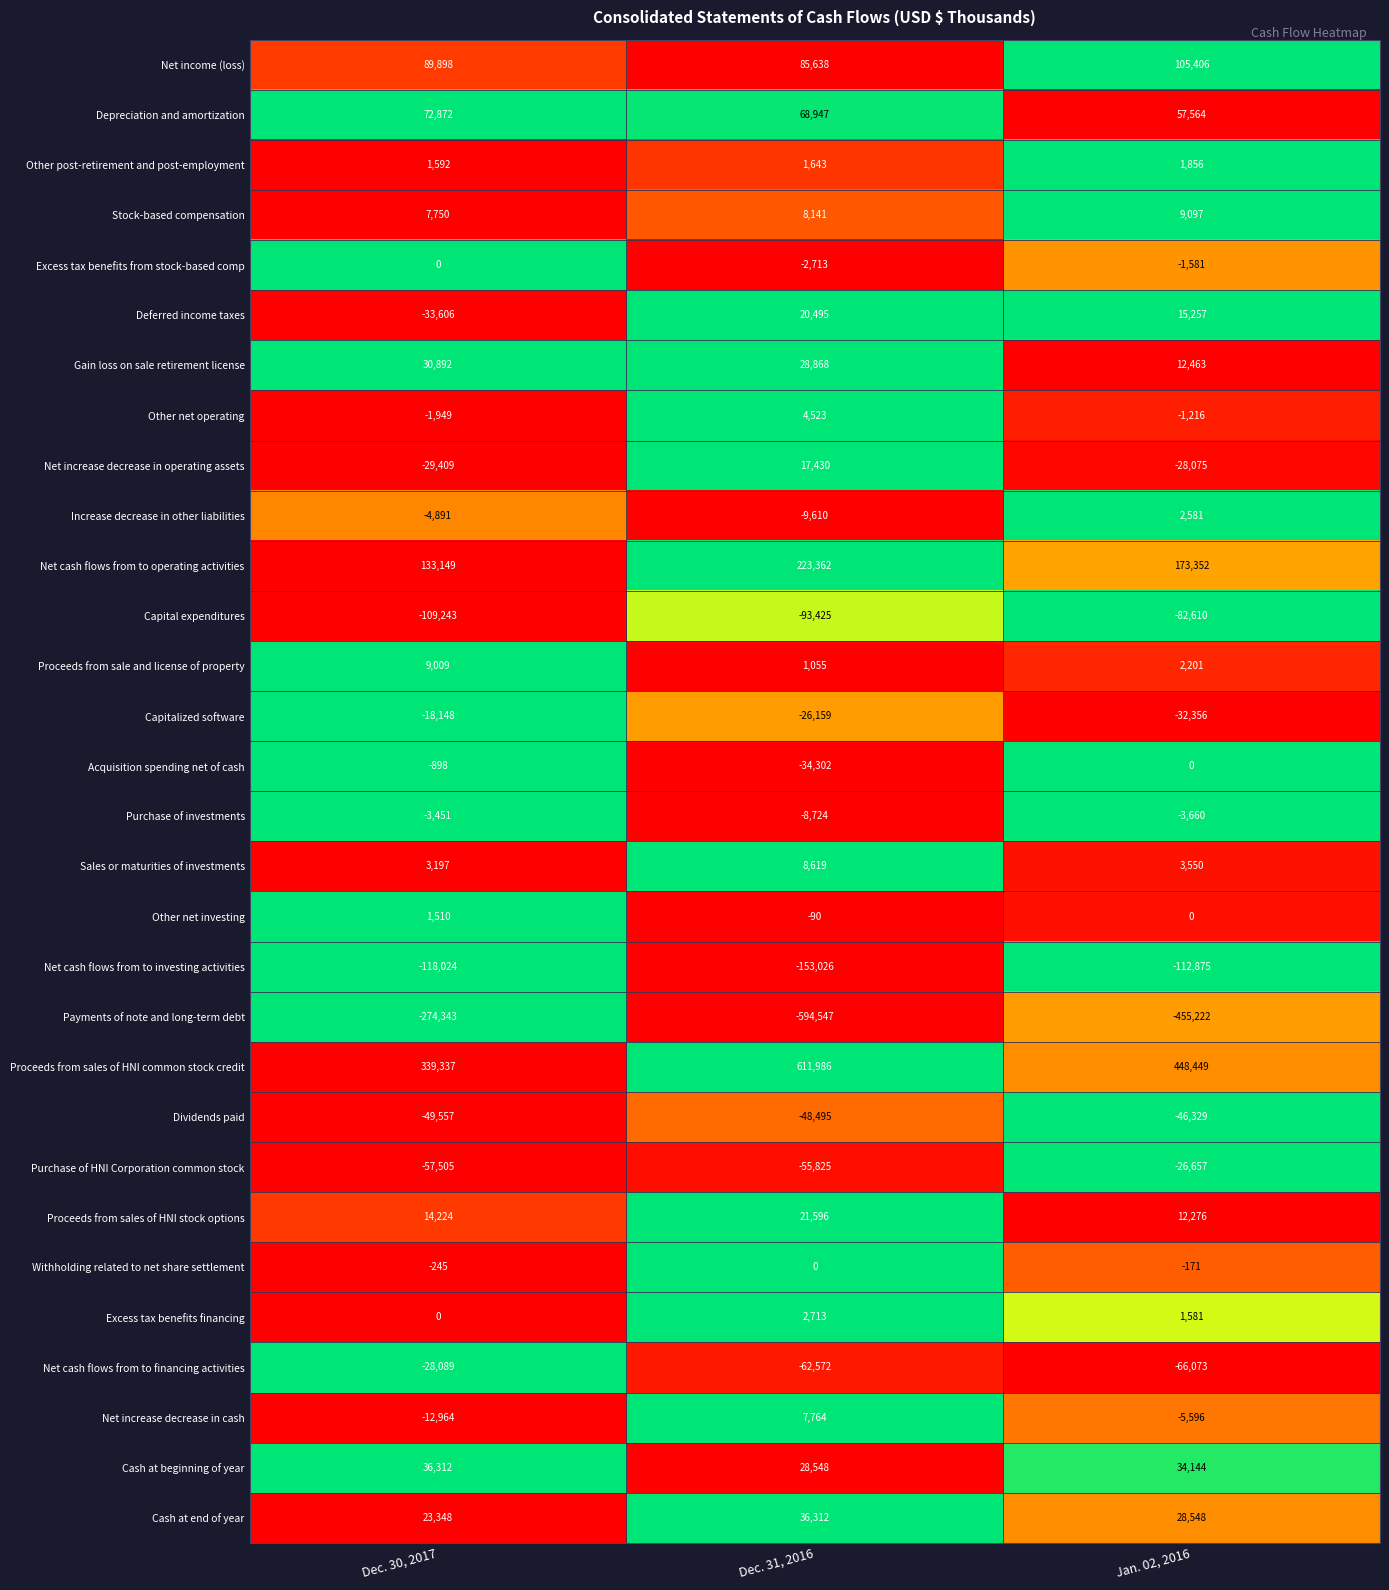

Rank the categories by Other net investing value from lowest to highest.

Dec. 31, 2016, Jan. 02, 2016, Dec. 30, 2017